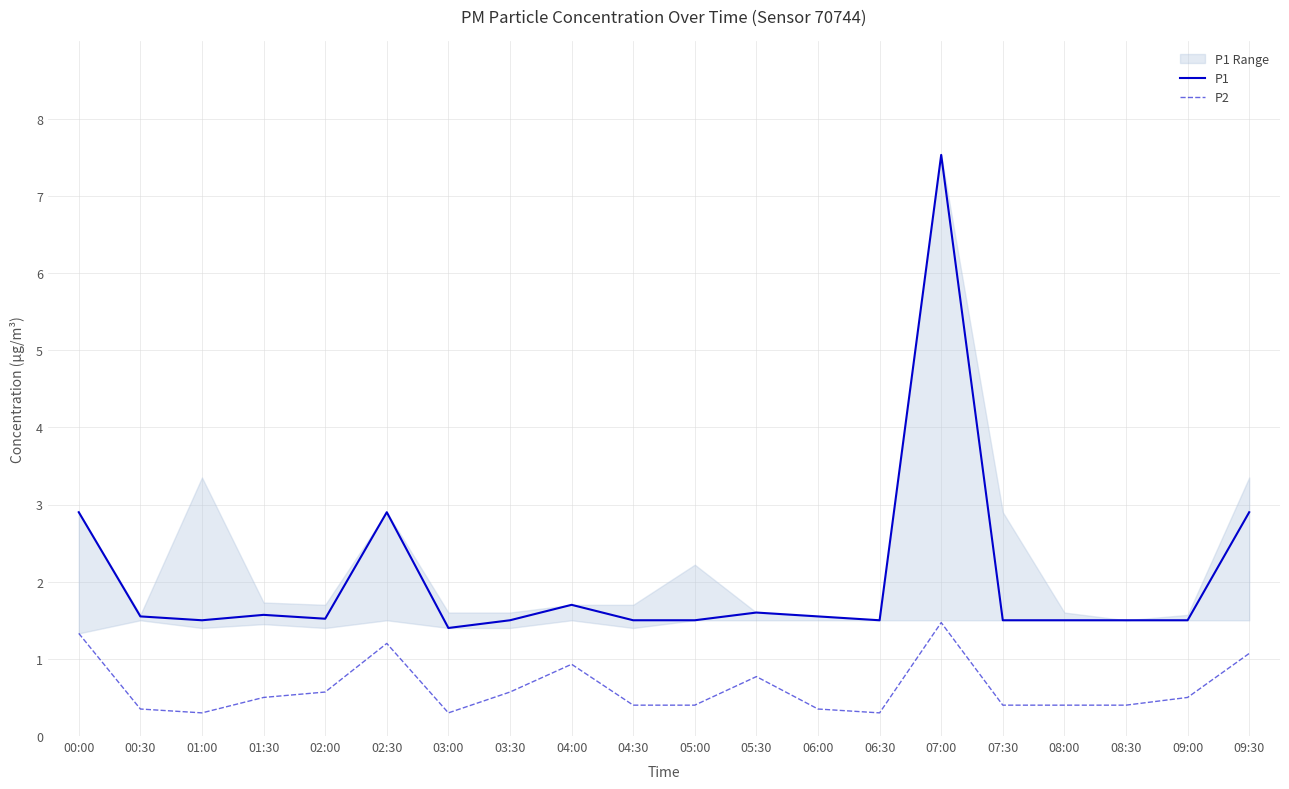

True or false: P2 and P1 intersect in this chart.

False